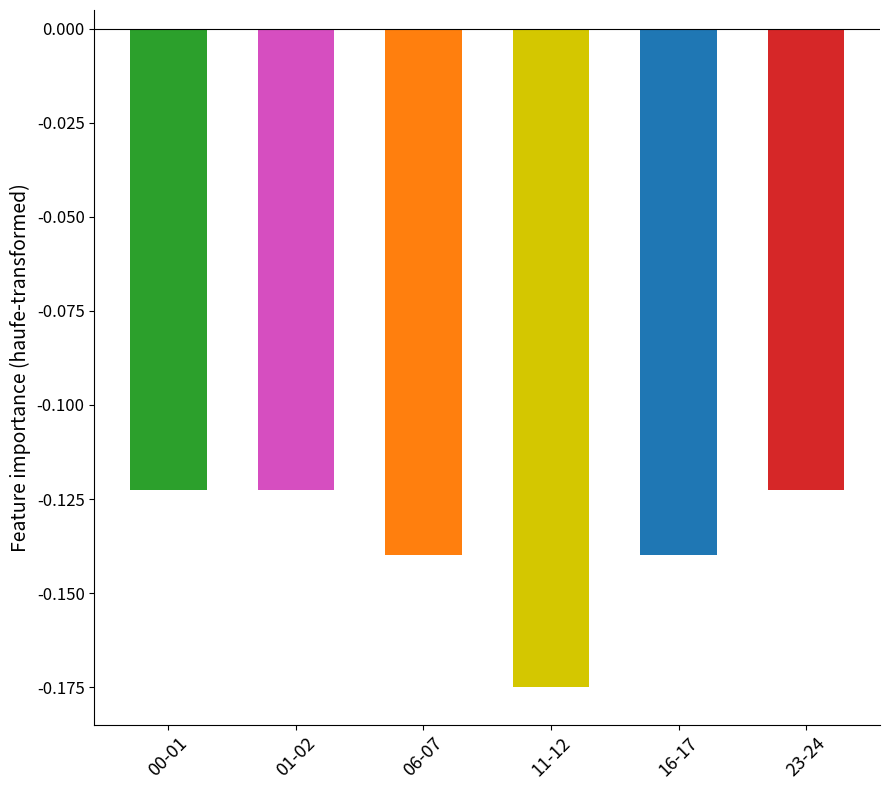

Which has a higher value, 16-17 or 01-02?

01-02